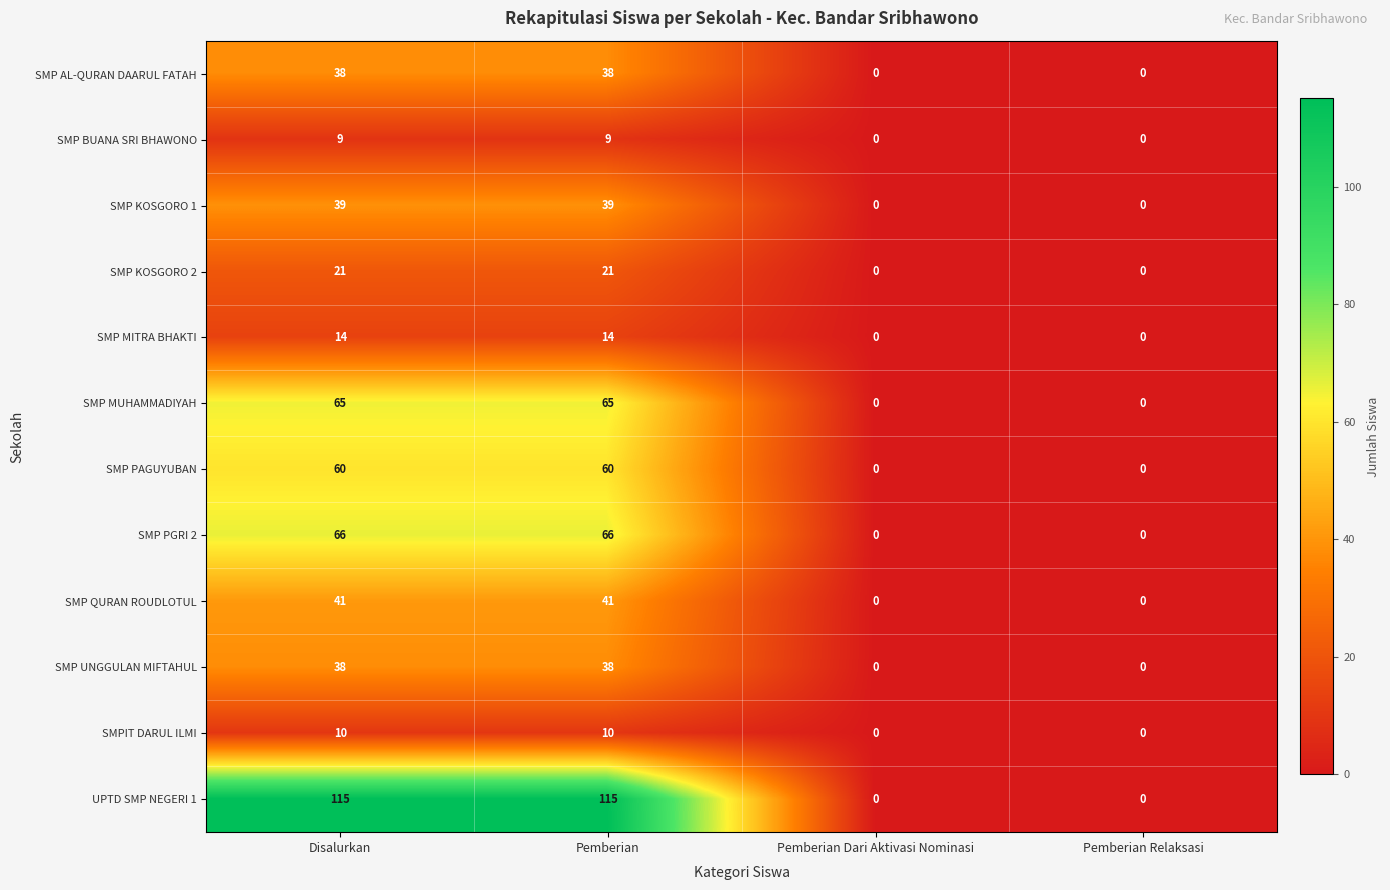

Which series has the widest spread of values?

UPTD SMP NEGERI 1